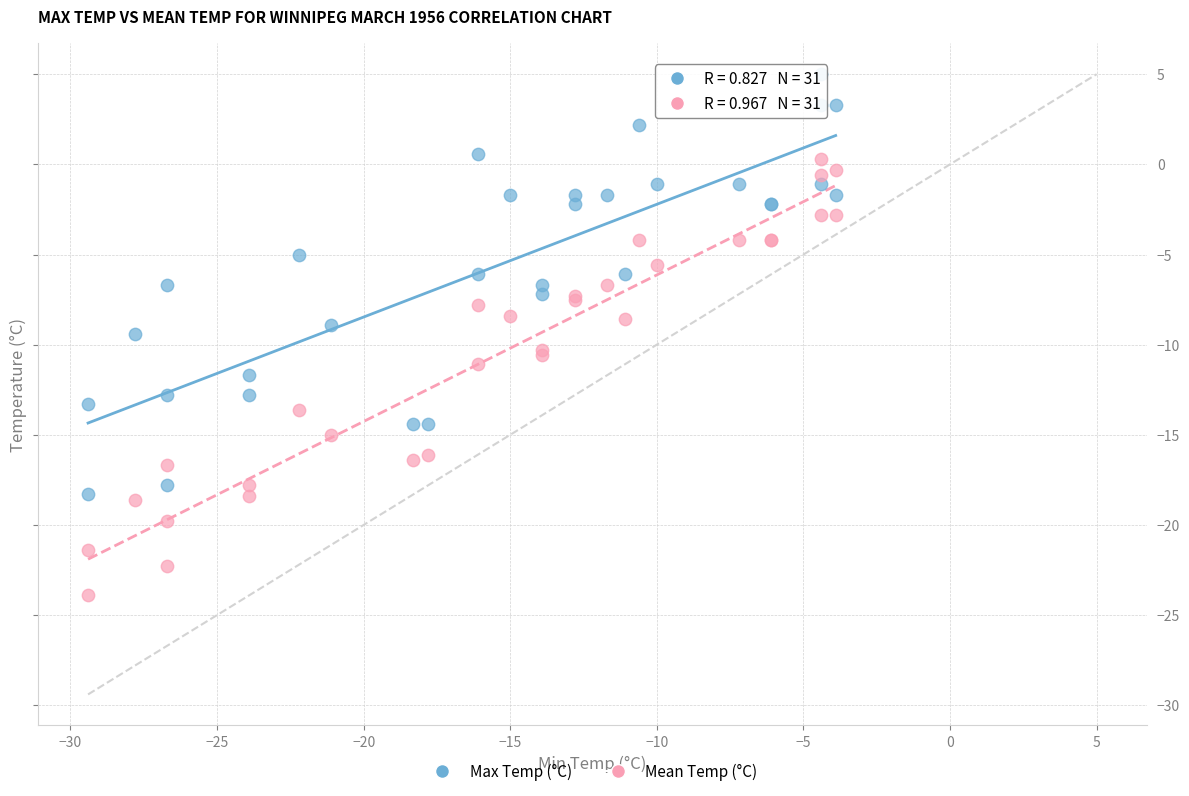

Which series reaches the minimum Y coordinate?

Mean Temp (°C)